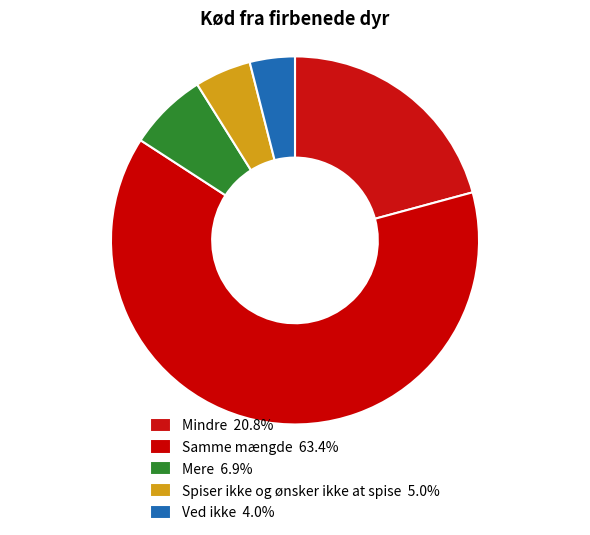

What is the majority slice?

Samme mængde